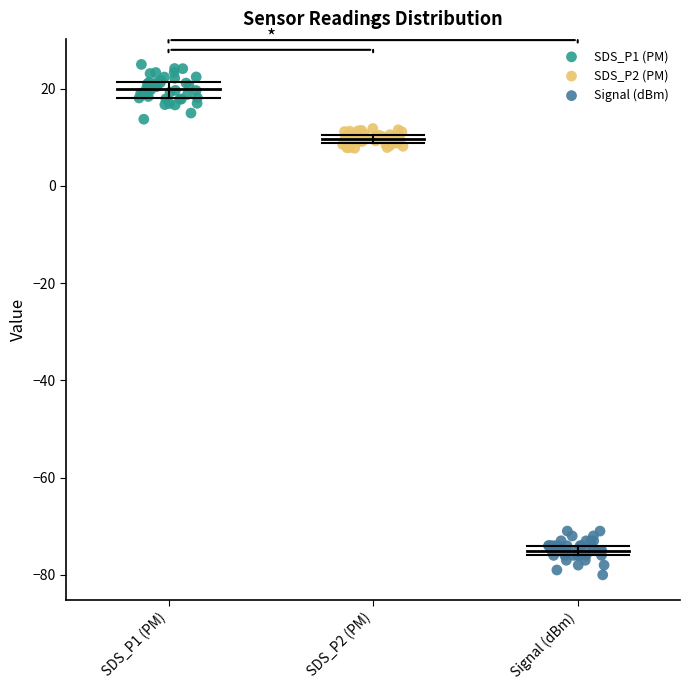

Which series contains the lowest Y value?

Signal (dBm)